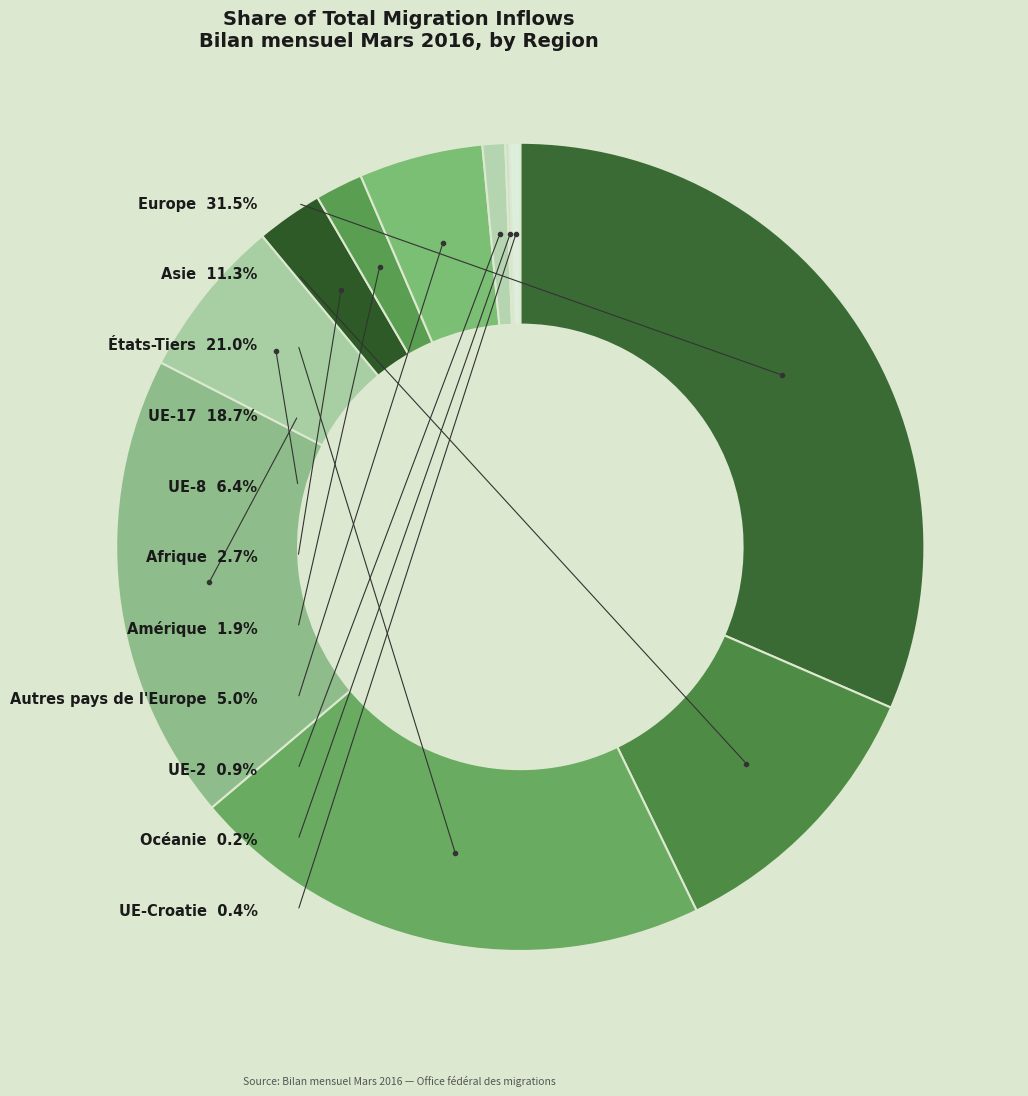

How many segments does this pie chart have?

11